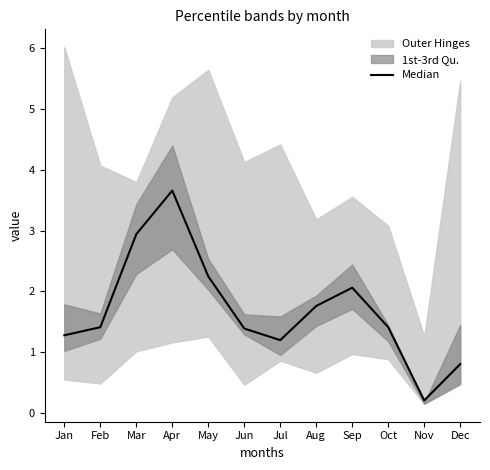

What is the sum of all values?

20.4